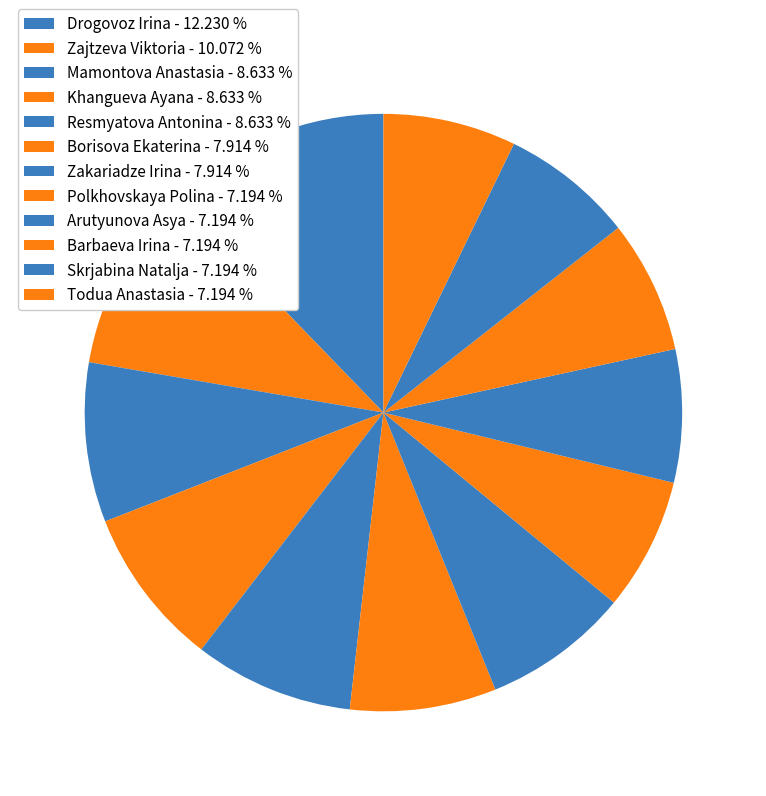

What percentage is the Todua Anastasia slice, to the nearest percent?

7%